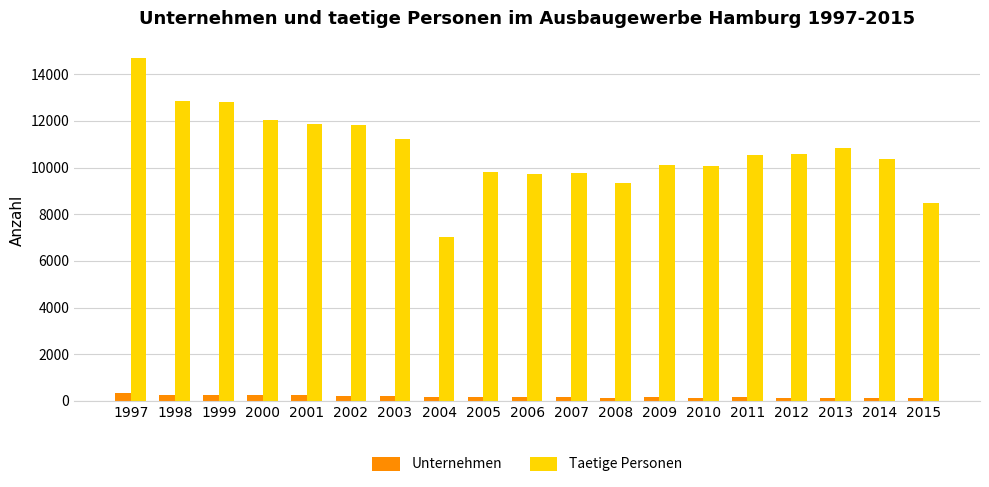

Rank the series by their average value, from lowest to highest.

Unternehmen, Taetige Personen